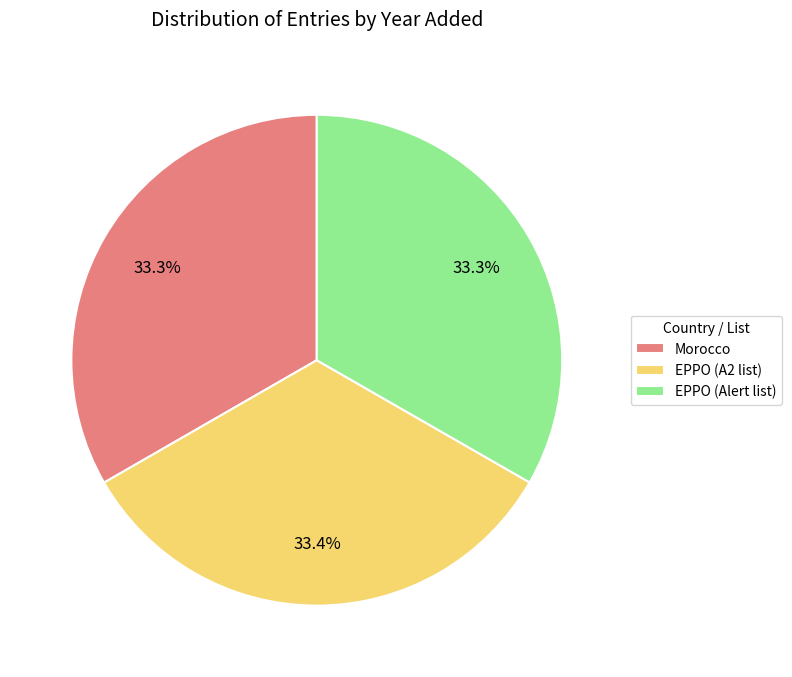

The Morocco slice represents 33% of the pie. True or false?

True